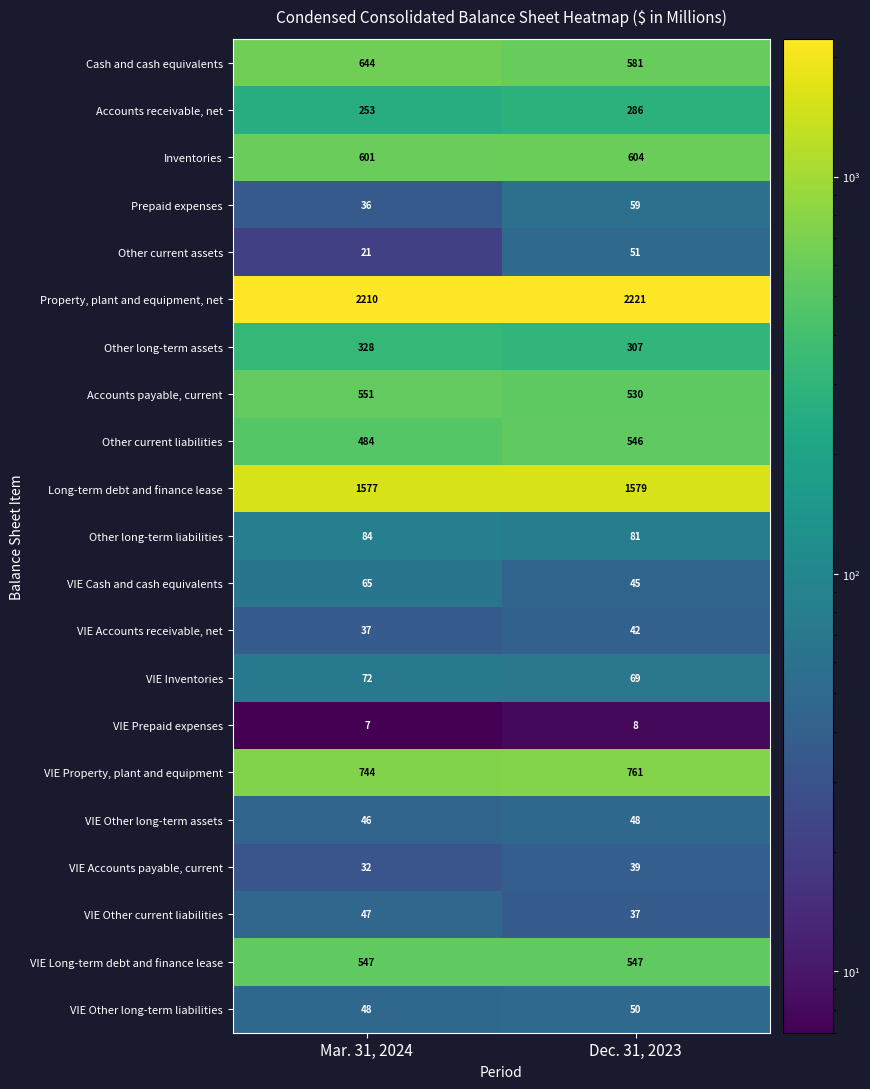

Read the Prepaid expenses value at Mar. 31, 2024, to the nearest 10.

40